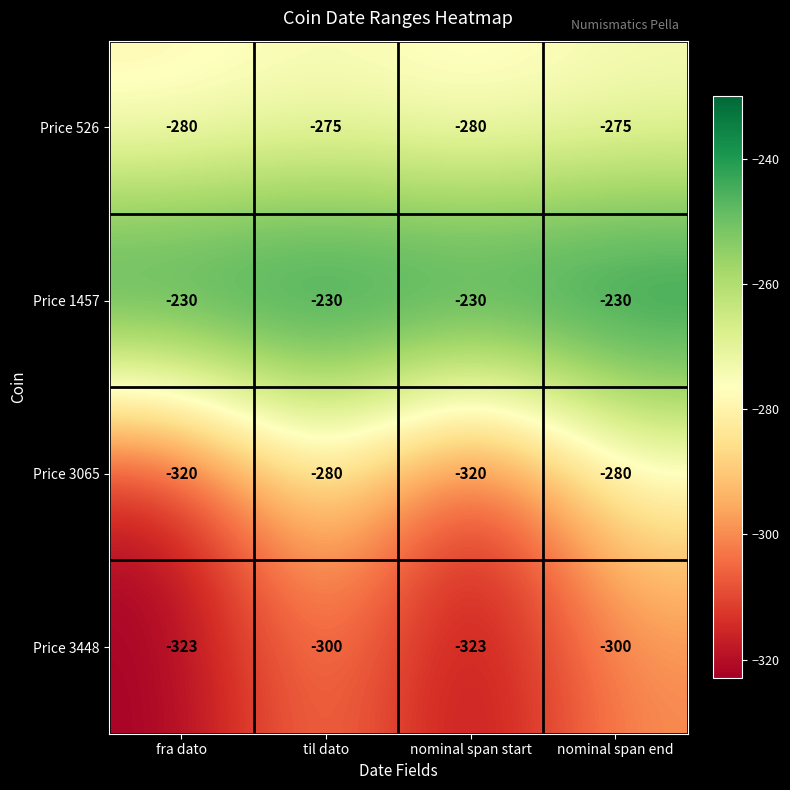

Is it true that Price 3065 equals -481 at nominal span start?

False